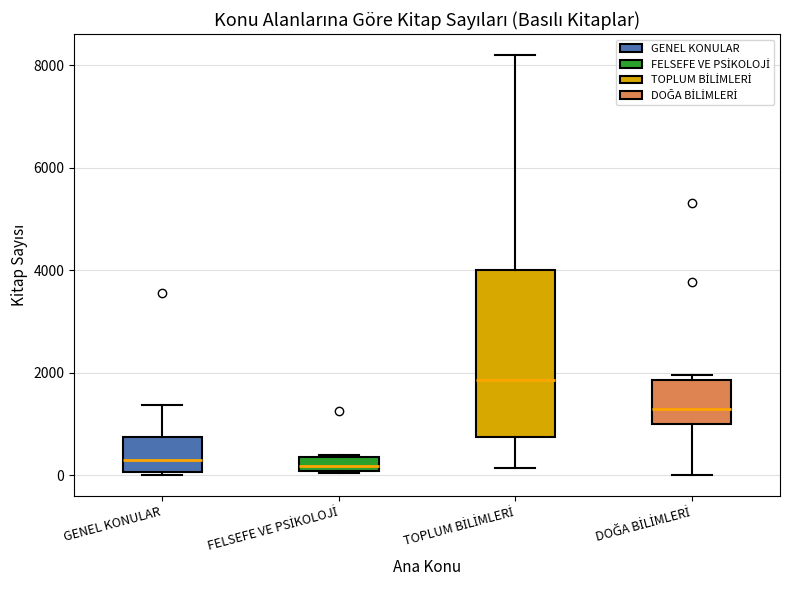

Where is the upper edge of the box for TOPLUM BİLİMLERİ on the y-axis? The values are not printed on the chart, so give them approximately, as read against the axis.

4000